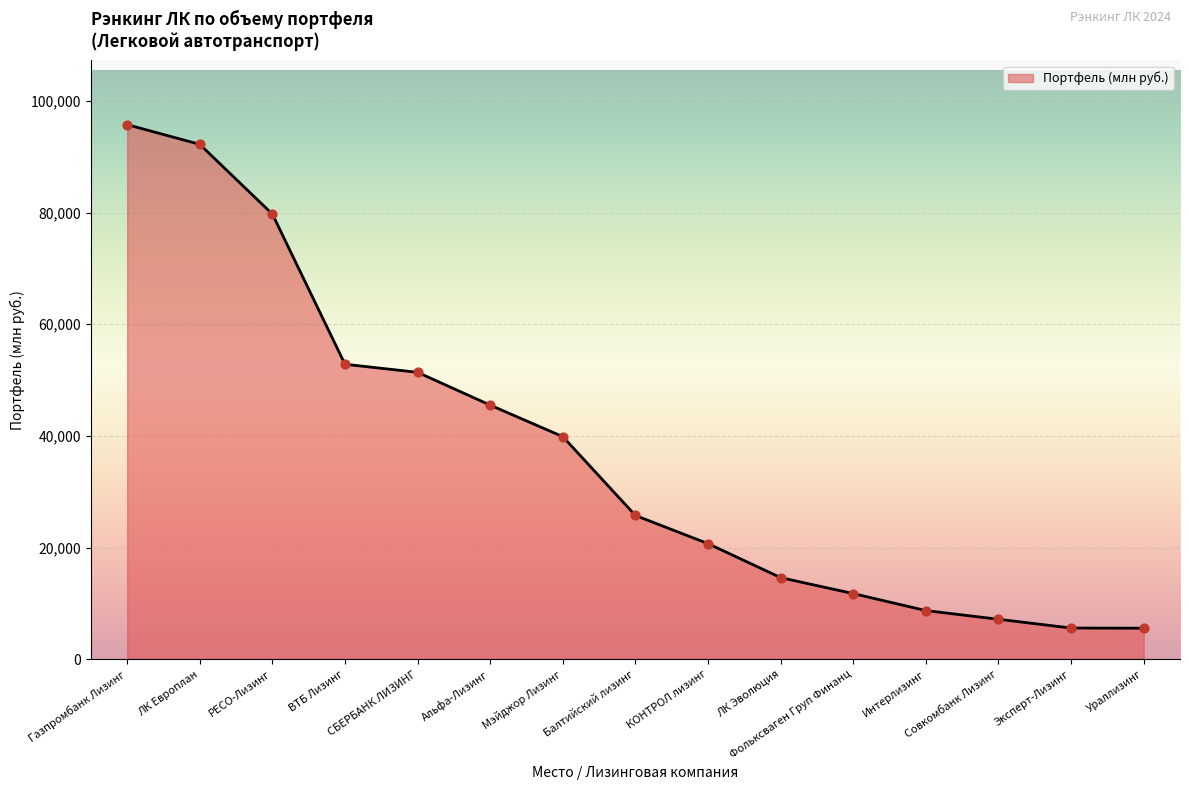

What is the change in value from РЕСО-Лизинг to Мэйджор Лизинг?

-39853.5